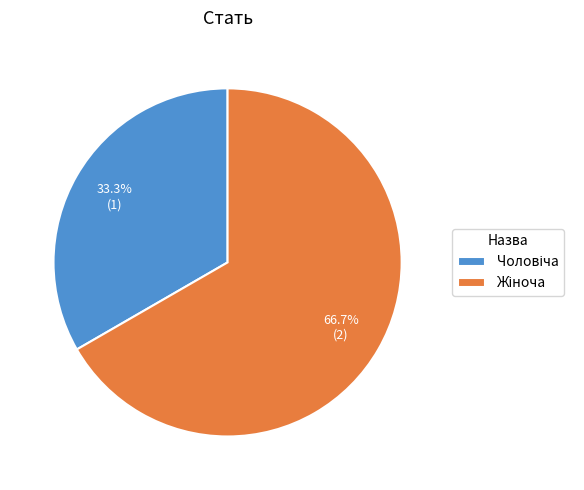

Is there a majority slice in this chart?

Yes